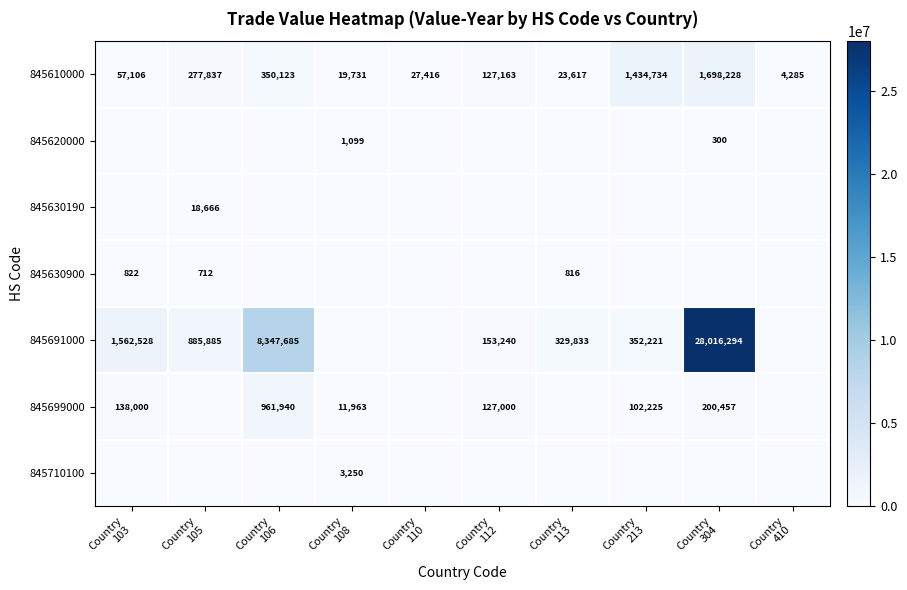

What is the sum of all 845630900 values?

2350